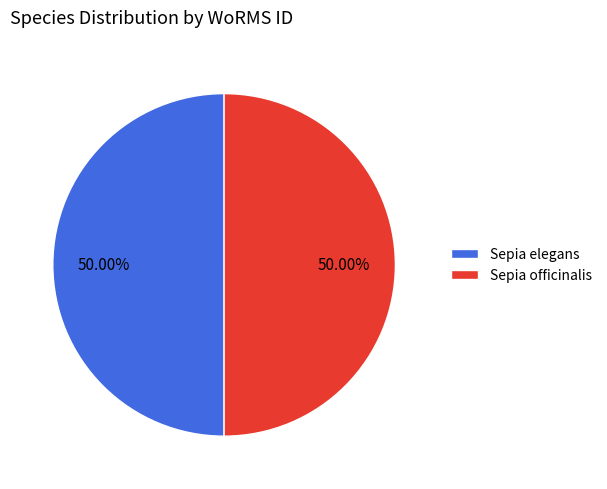

To the nearest percent, what percentage of the pie is Sepia officinalis?

50%